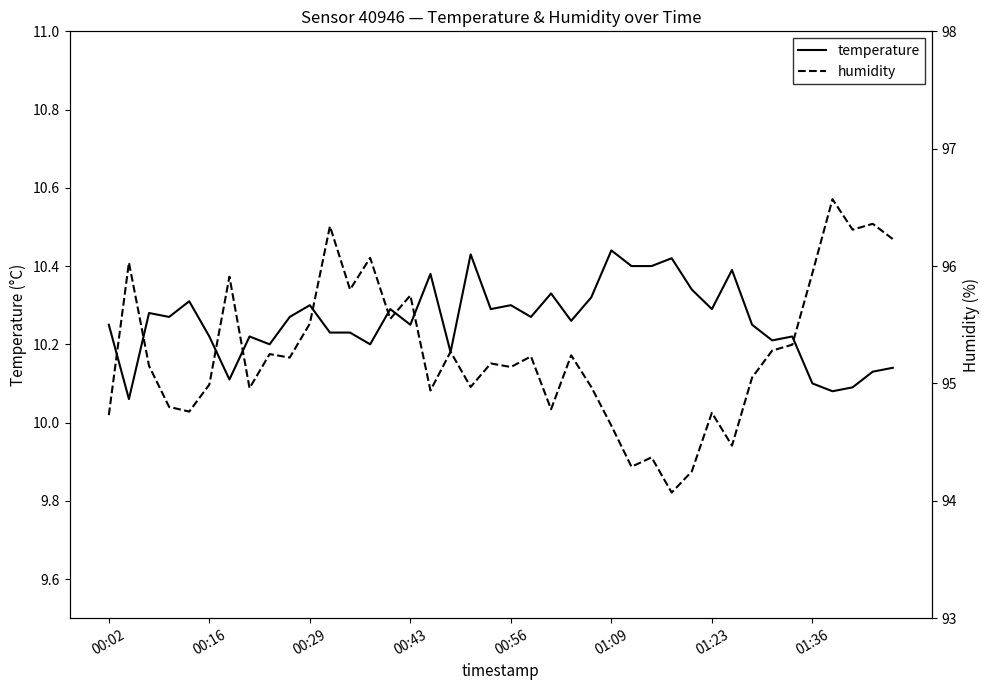

True or false: humidity and temperature intersect in this chart.

False